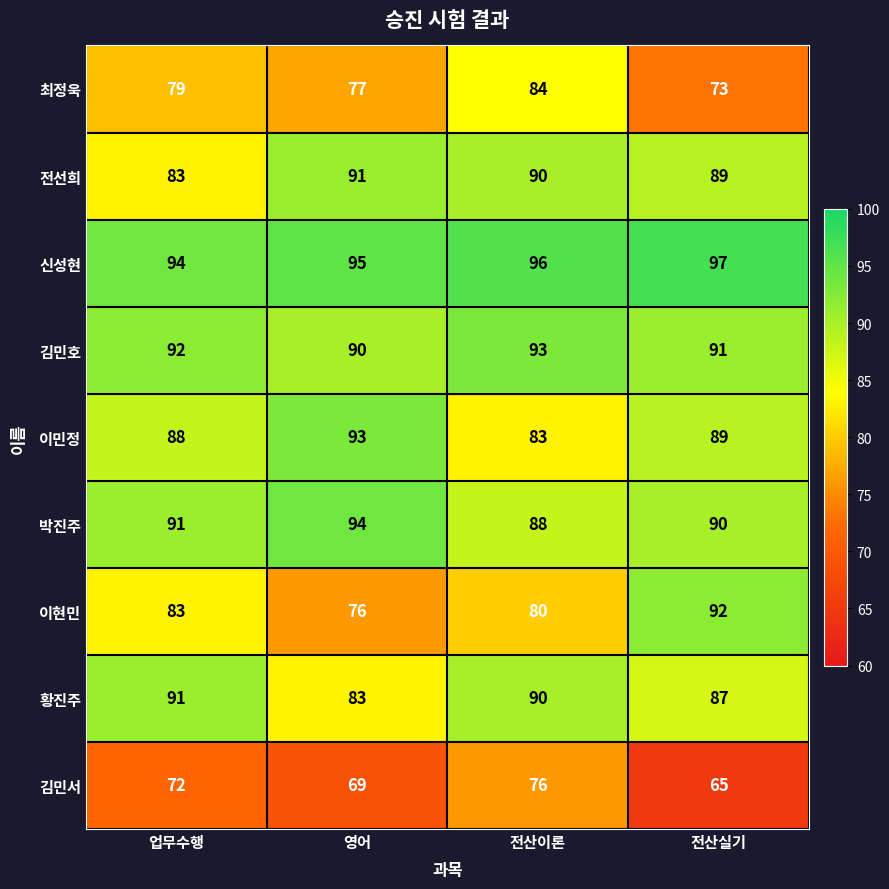

Count the 황진주 values in the range 87 to 91.

3